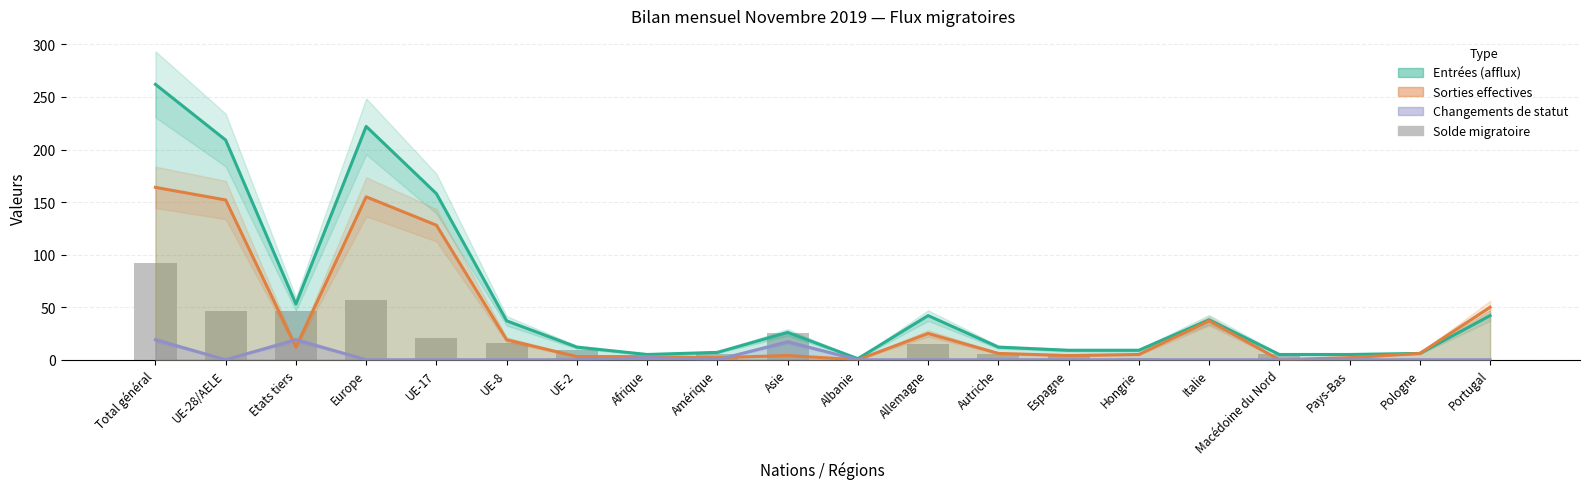

The value of Total entrées (afflux) at Pays-Bas is 5. True or false?

True